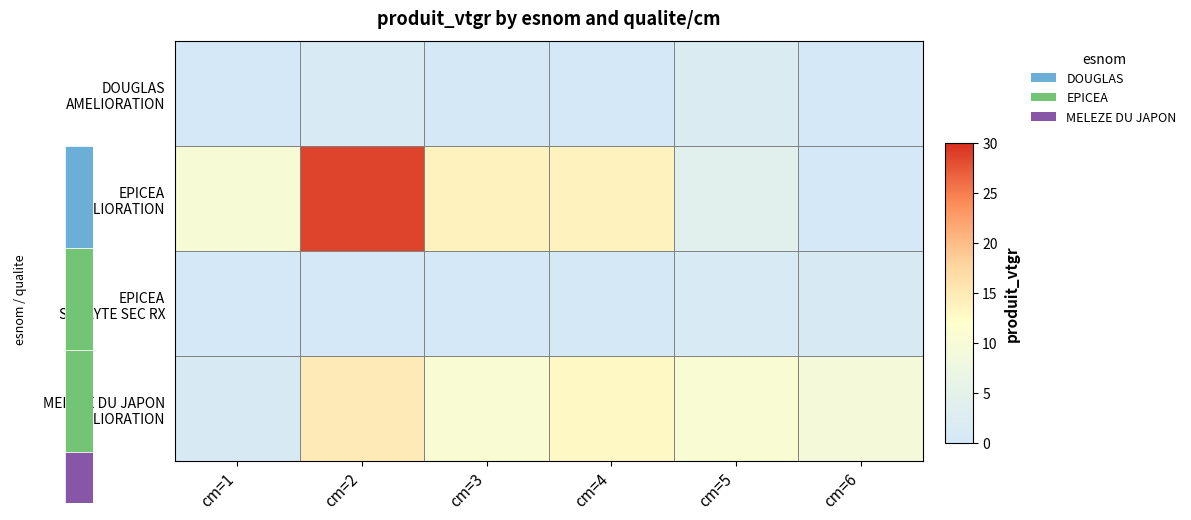

The value of EPICEA SCOLYTE SEC RX at cm=5 is 1.5. True or false?

True